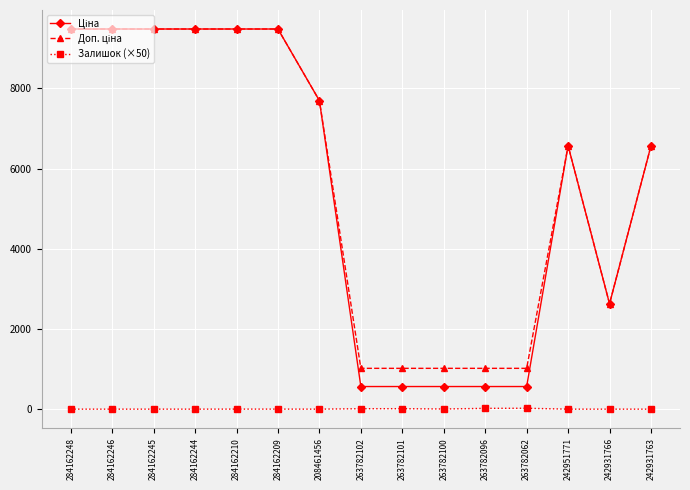

What is the difference between the highest and lowest values at 208461456?

7692.9